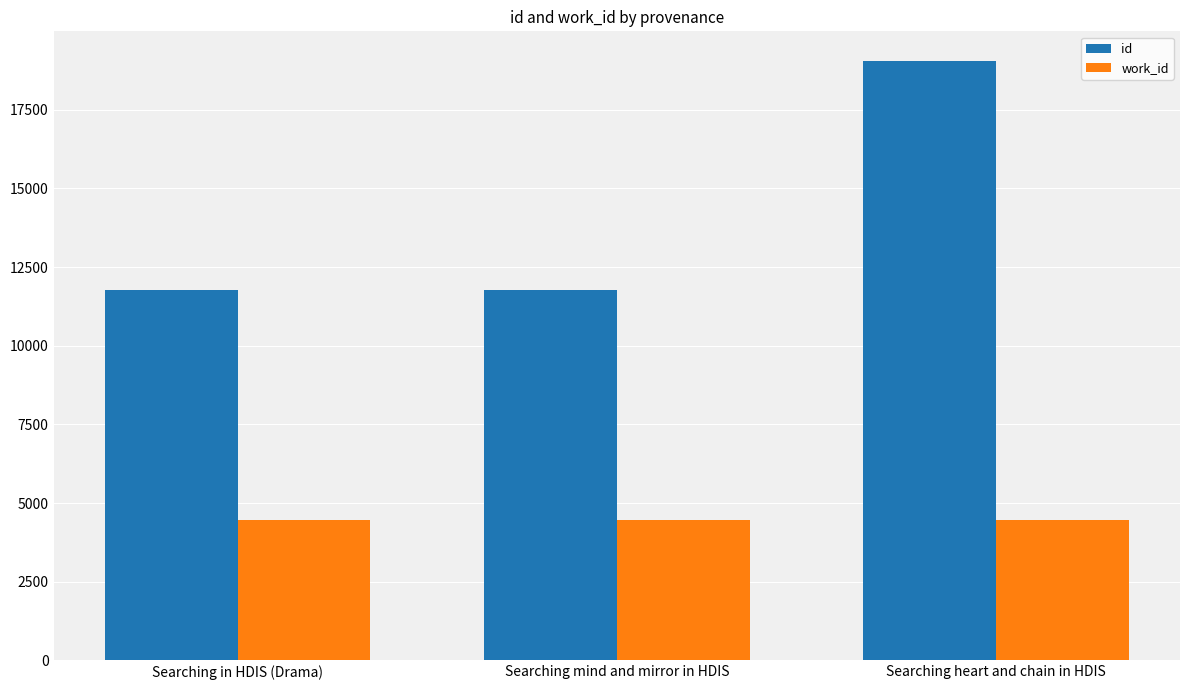

Rank the series at Searching heart and chain in HDIS from highest to lowest value.

id, work_id